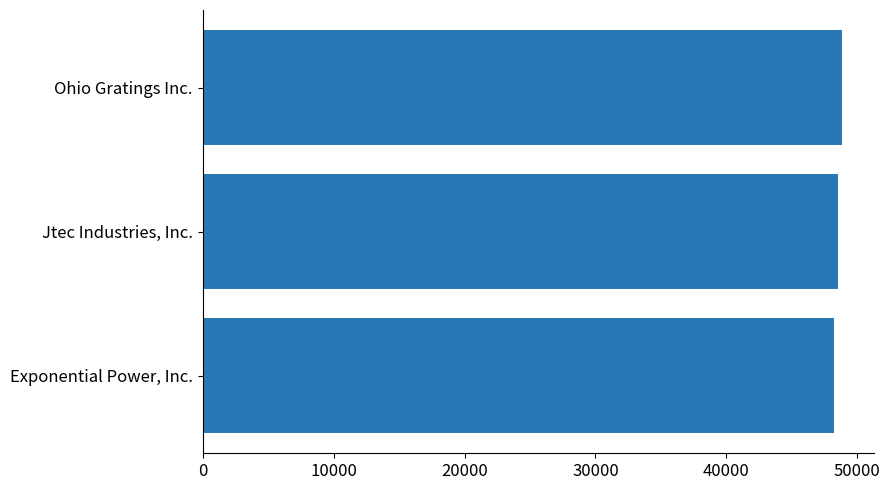

How many values are below 48514?

1